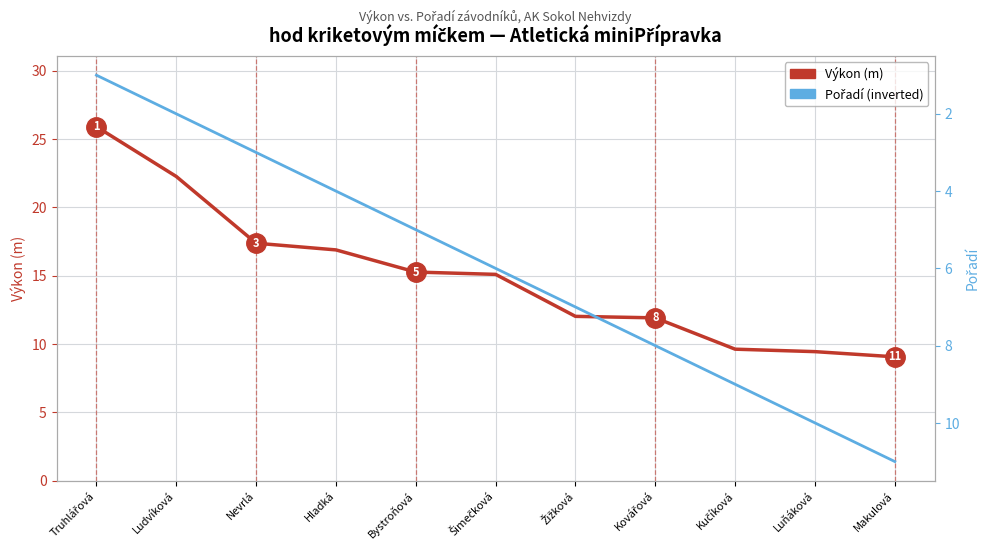

Which series has the widest spread of values?

Výkon (m)